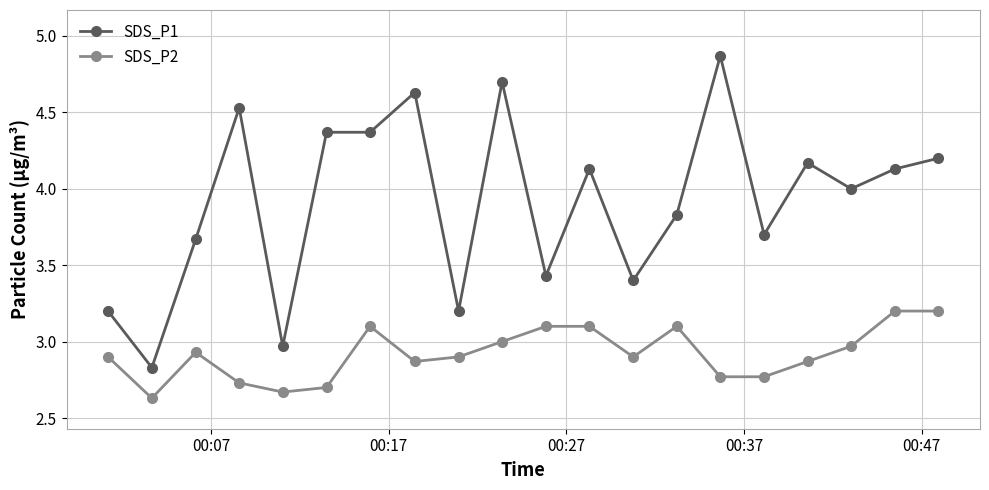

Which series has the largest total across all categories?

SDS_P1